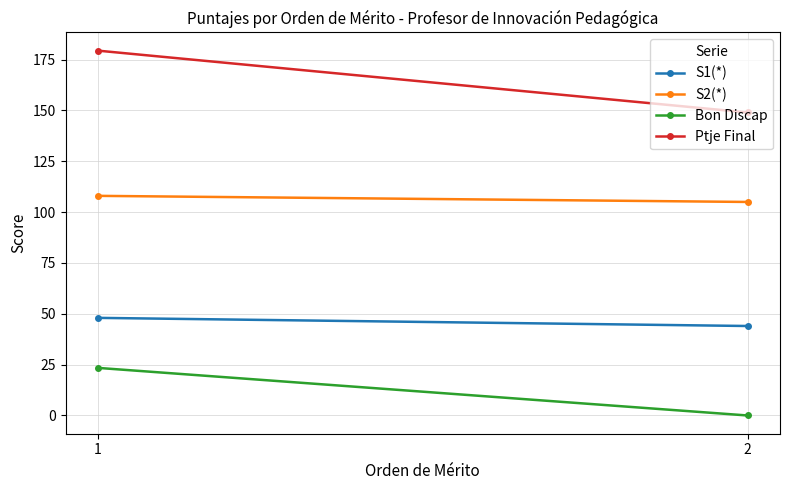

What is the value of the S2(*) point at the 2nd from the left?

105.0